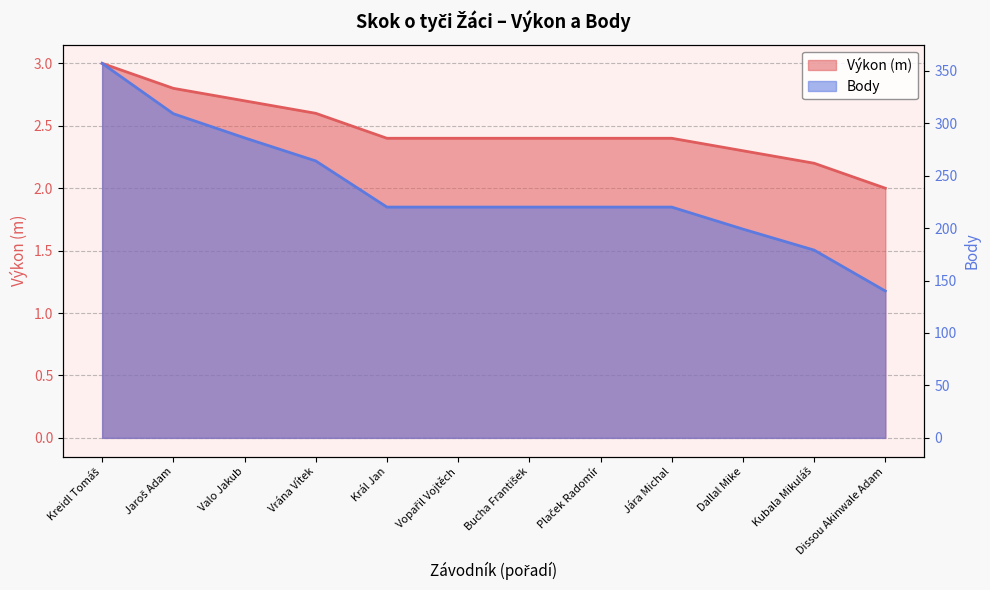

Reading right to left, extract all data points from this chart.

Výkon: 2.0	2.2	2.3	2.4	2.4	2.4	2.4	2.4	2.6	2.7	2.8	3.0
Body: 140.0	179.0	199.0	220.0	220.0	220.0	220.0	220.0	264.0	286.0	309.0	357.0